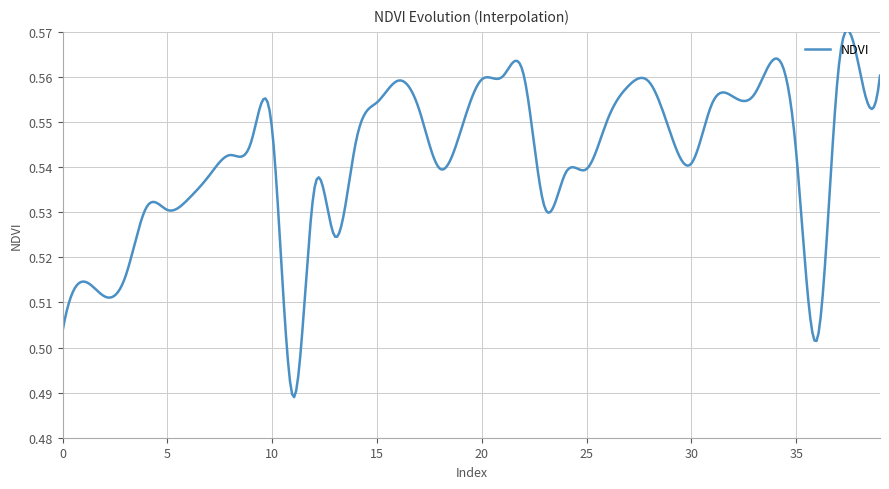

How many interior local peaks (higher than both neighbors) does the data have?

9